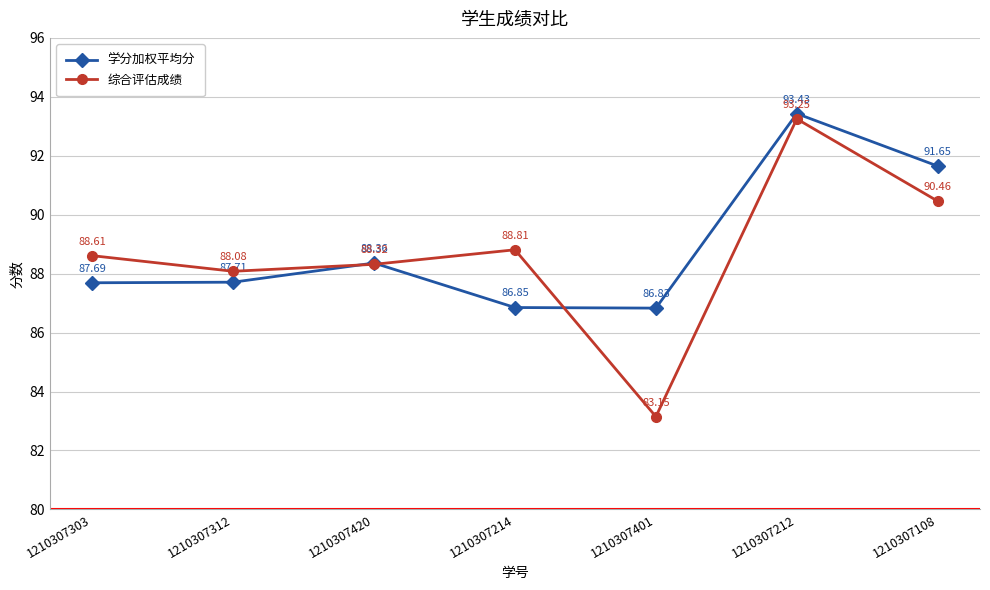

What is the label of the 6th point from the right?

1210307312